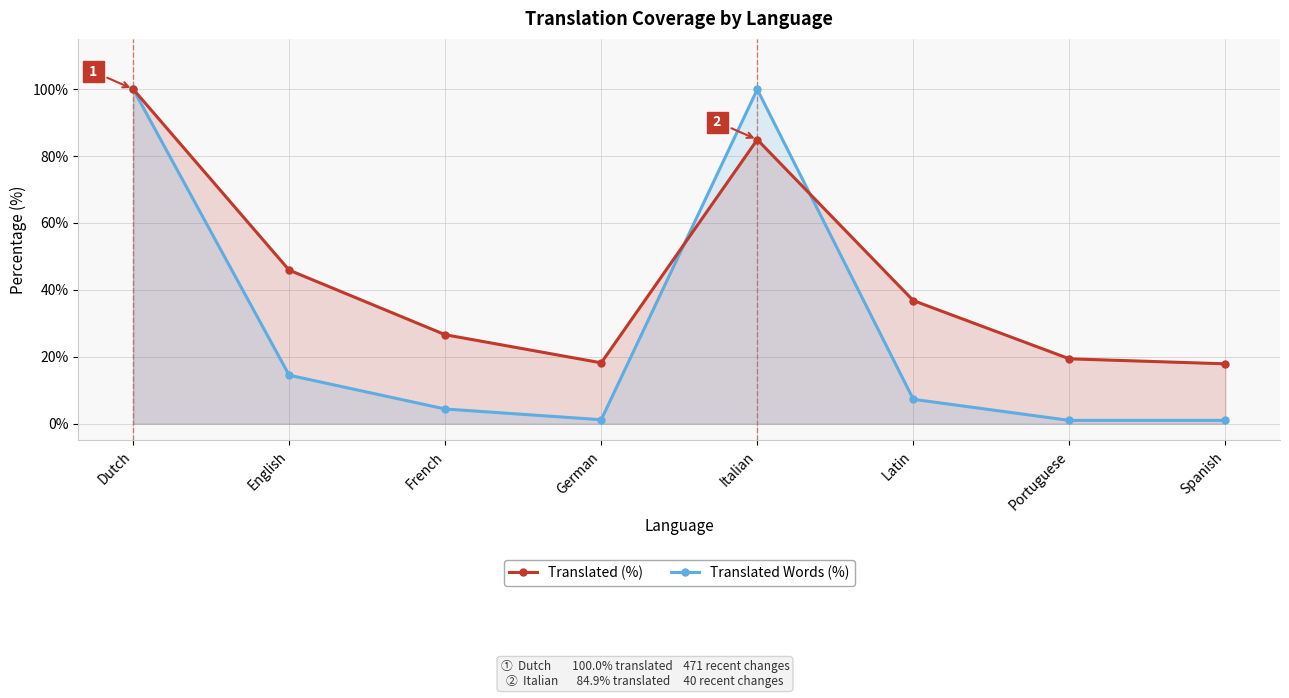

What is the difference between the maximum and minimum values in the Translated Words (%) series?

99.0